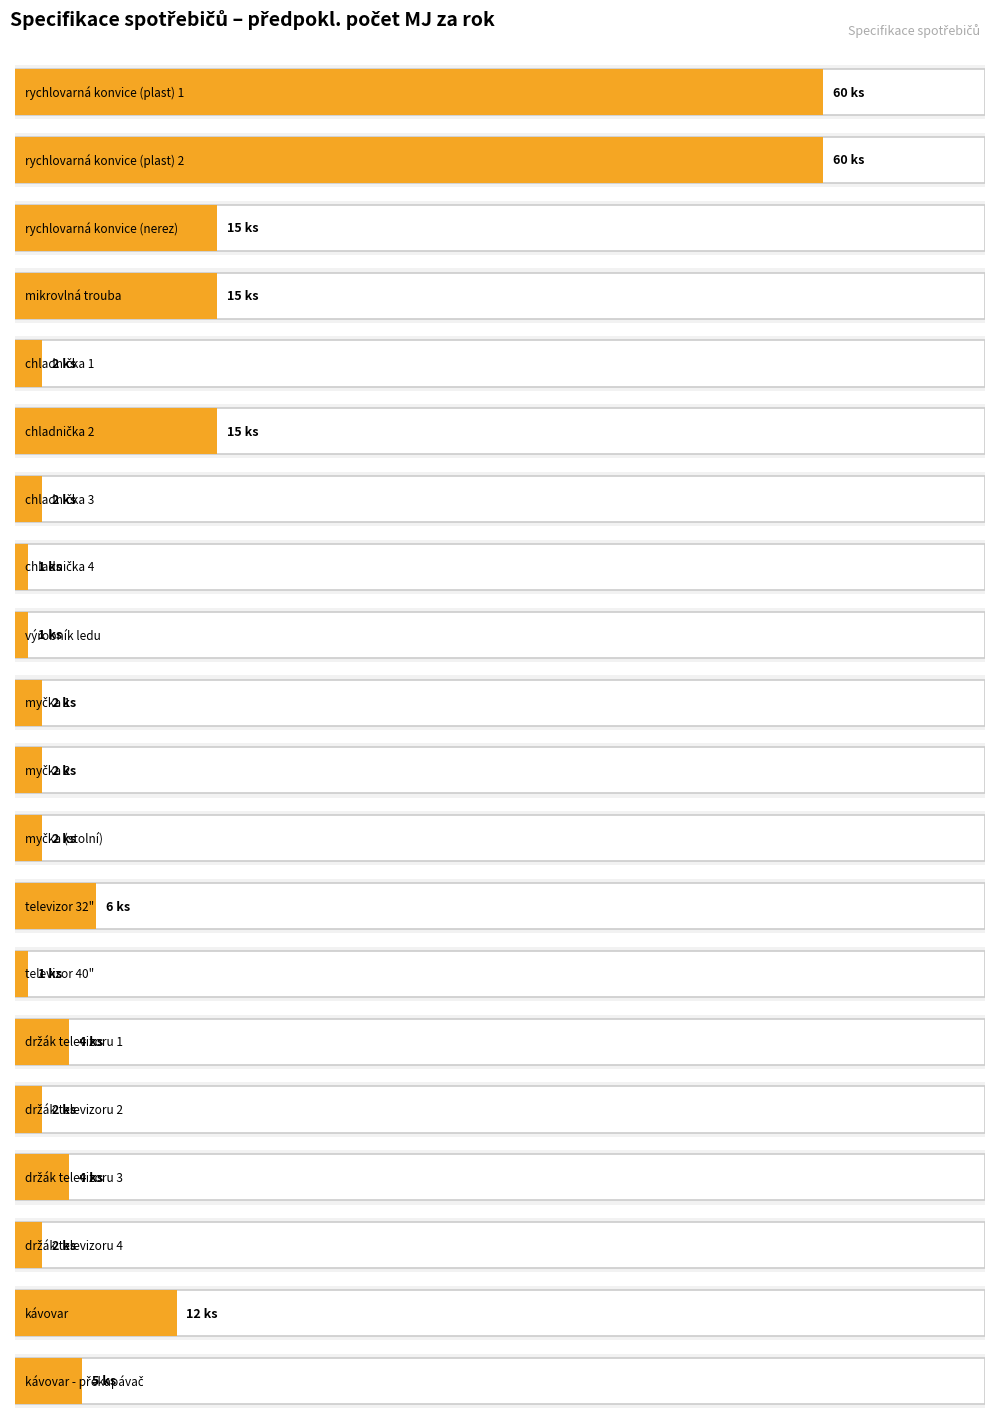

Between mikrovlná trouba and televizor 32", which is larger?

mikrovlná trouba